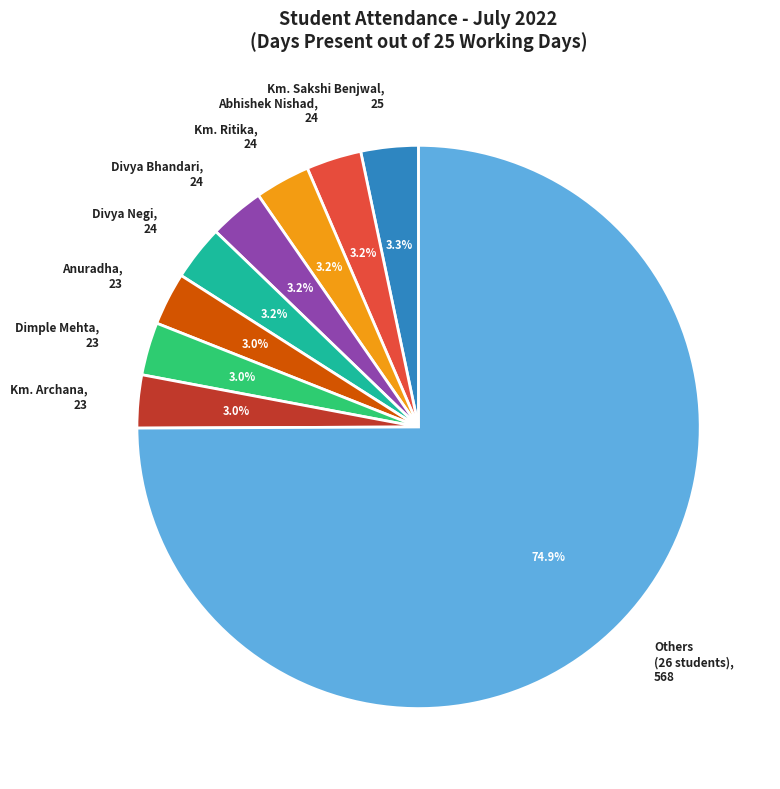

How many slices are in this pie chart?

9